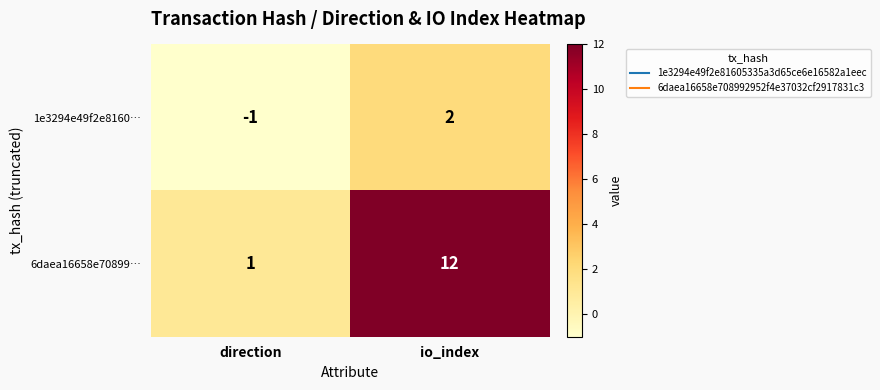

Where is 6daea16658e70899… nearest to the value 6?

direction